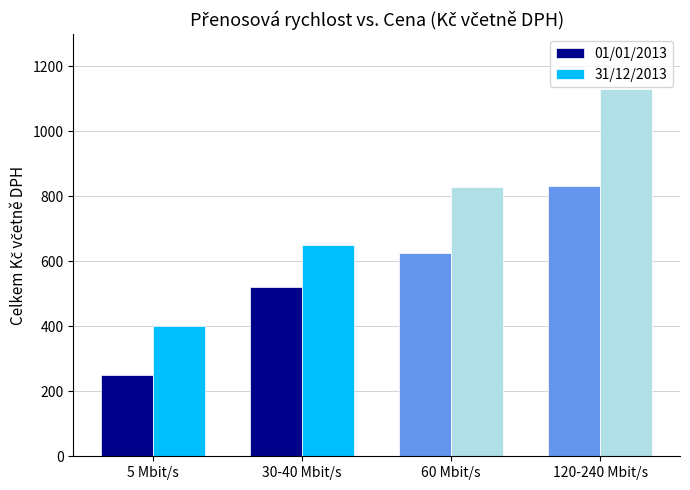

Reading left to right, list all the values displayed in this chart.

01/01/2013: 249	521	625	833
31/12/2013: 400	649	829	1129